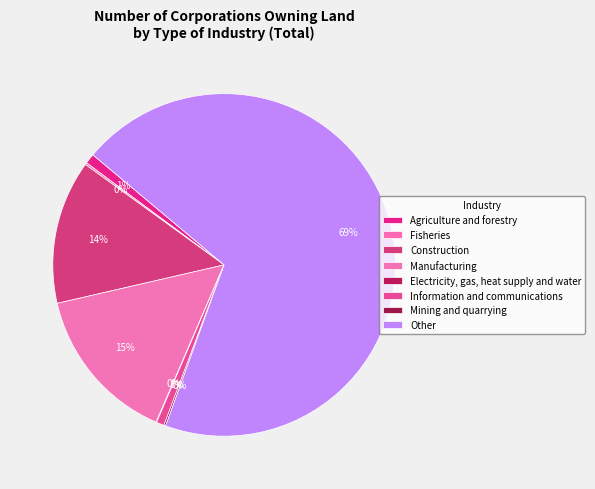

To the nearest percent, what portion does Agriculture and forestry represent?

1%